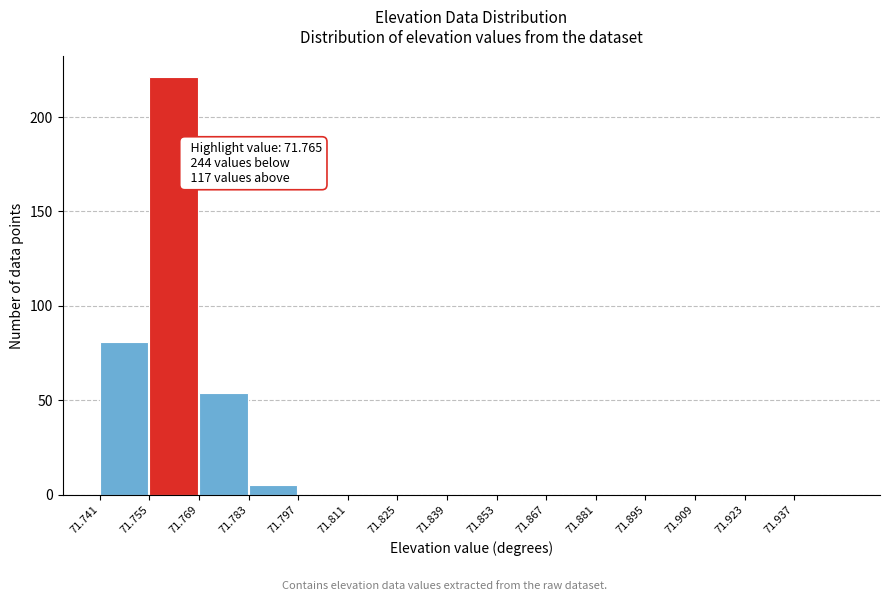

Which range on the x-axis has the tallest bar?

71.755 to 71.769